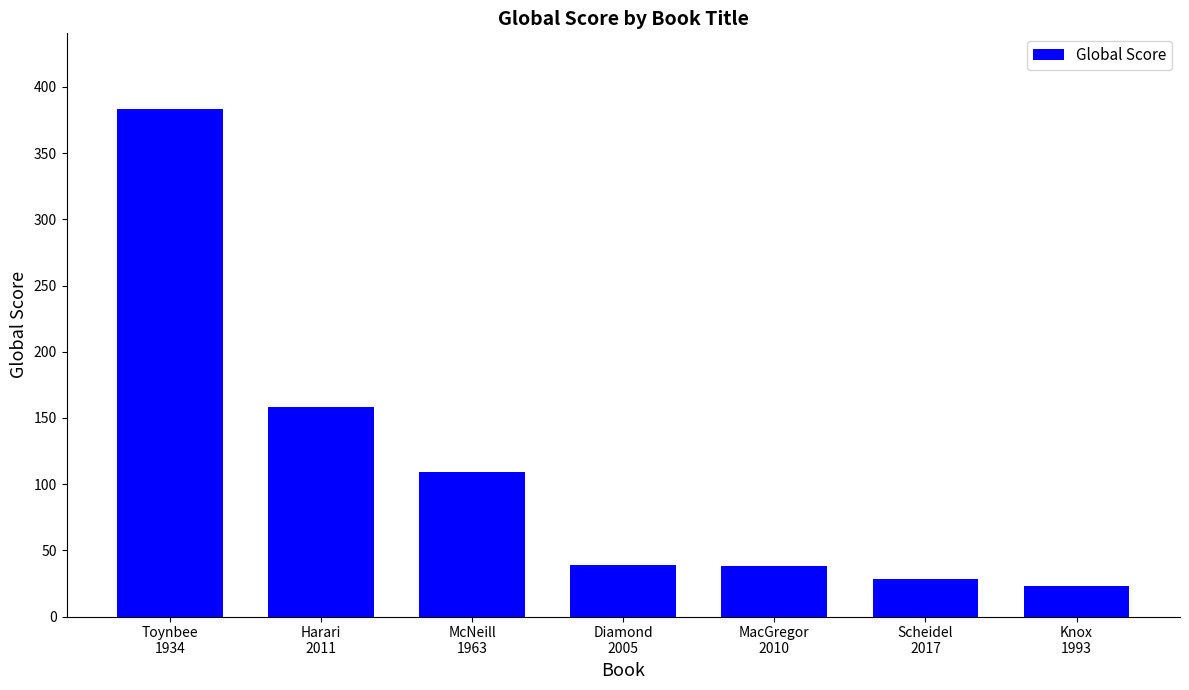

What is the change in value from Toynbee
1934 to Scheidel
2017?

-355